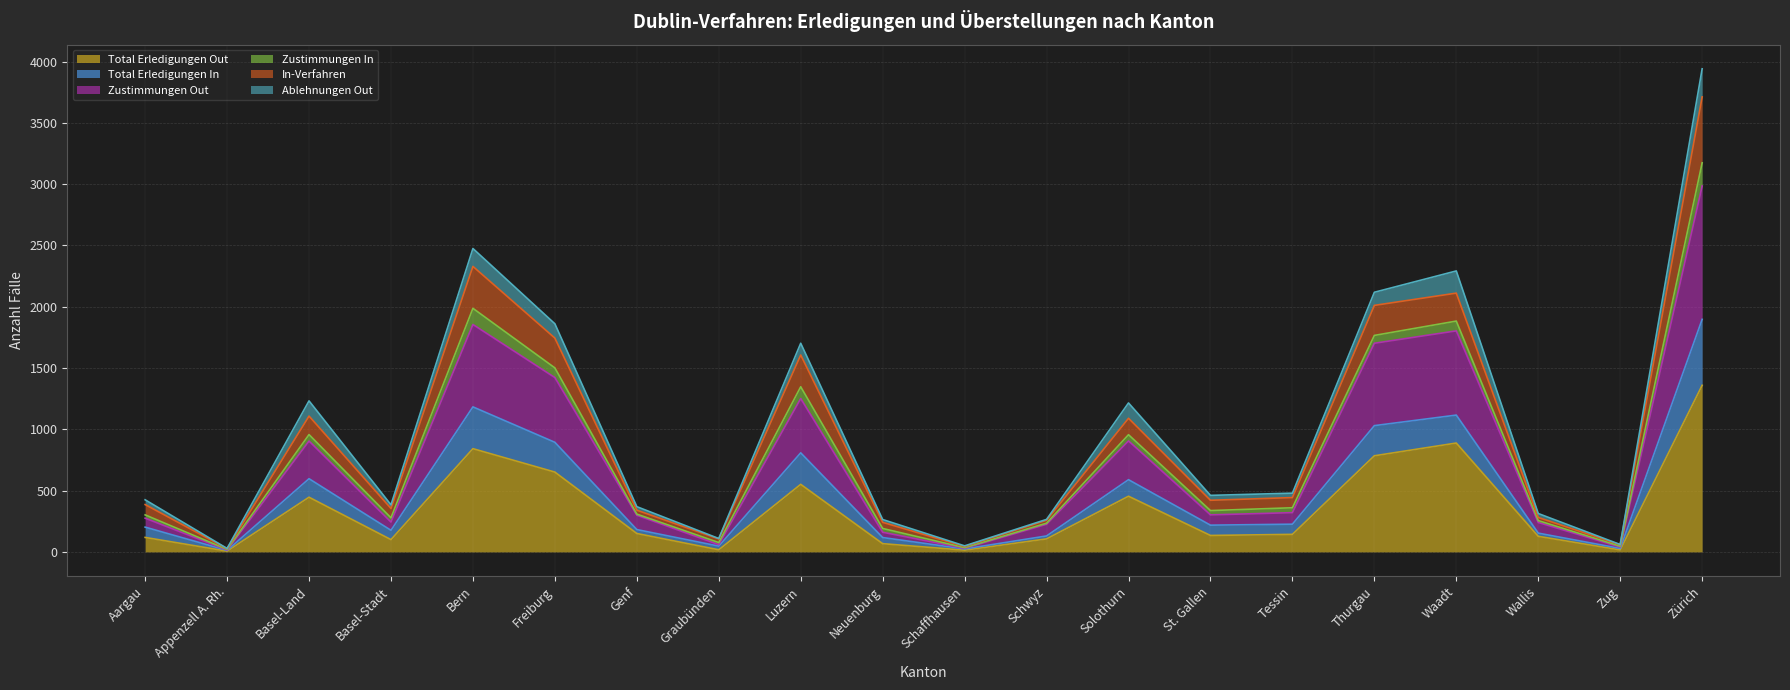

What is the label of the 7th point from the left?

Genf